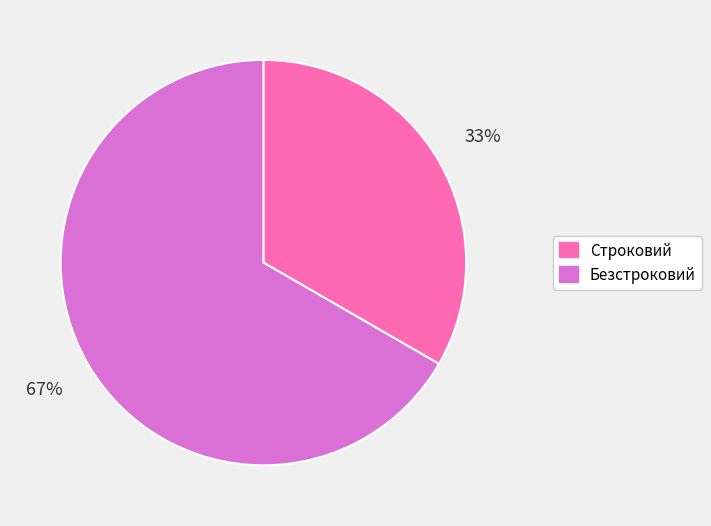

To the nearest percent, what is the average slice percentage?

50%